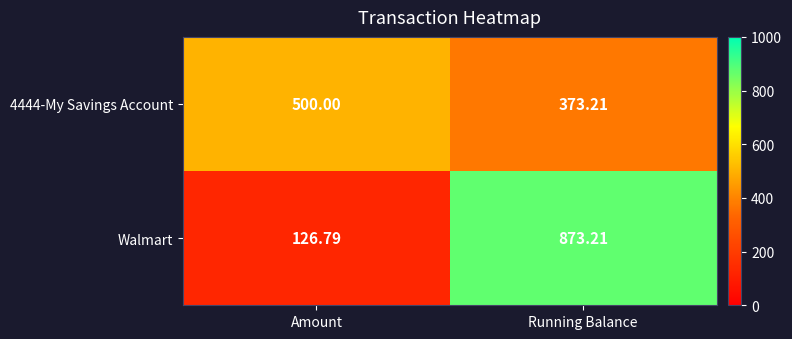

At which category is the sum across all series the highest?

Running Balance